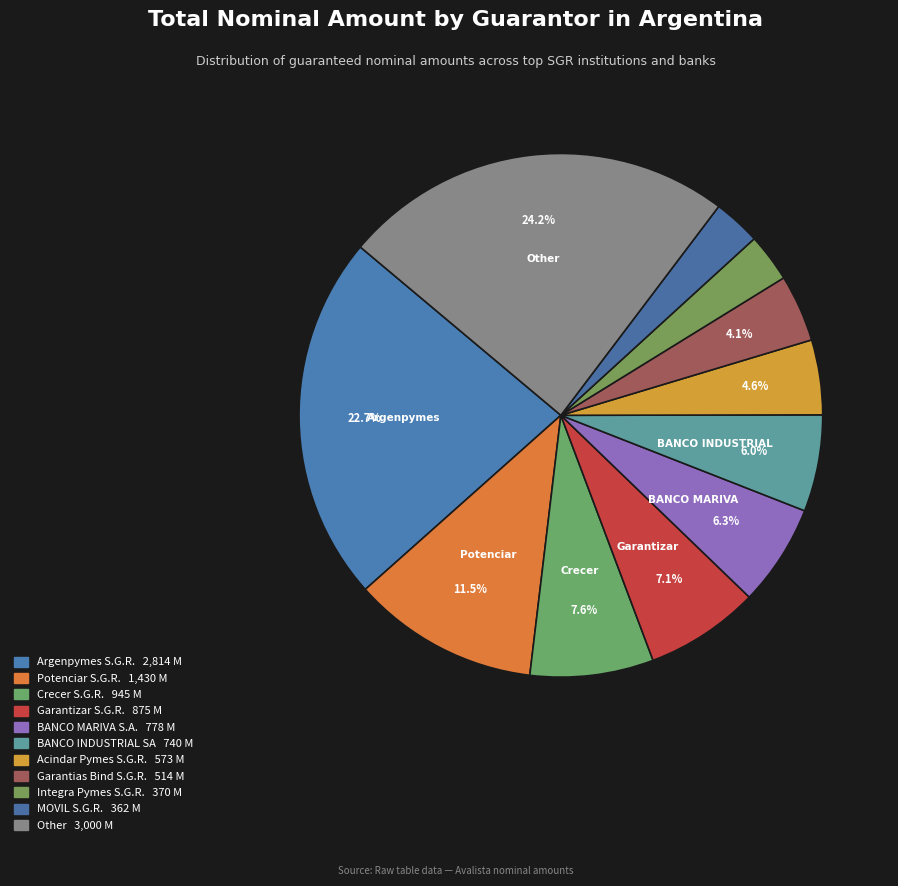

How many slices are in this pie chart?

11